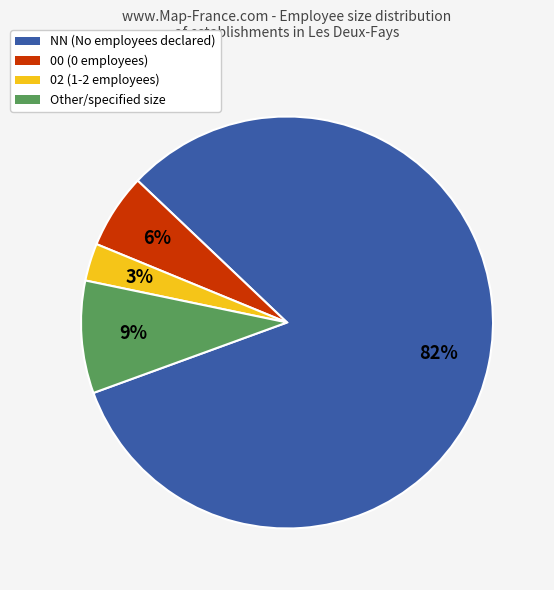

To the nearest percent, what is the average slice percentage?

25%